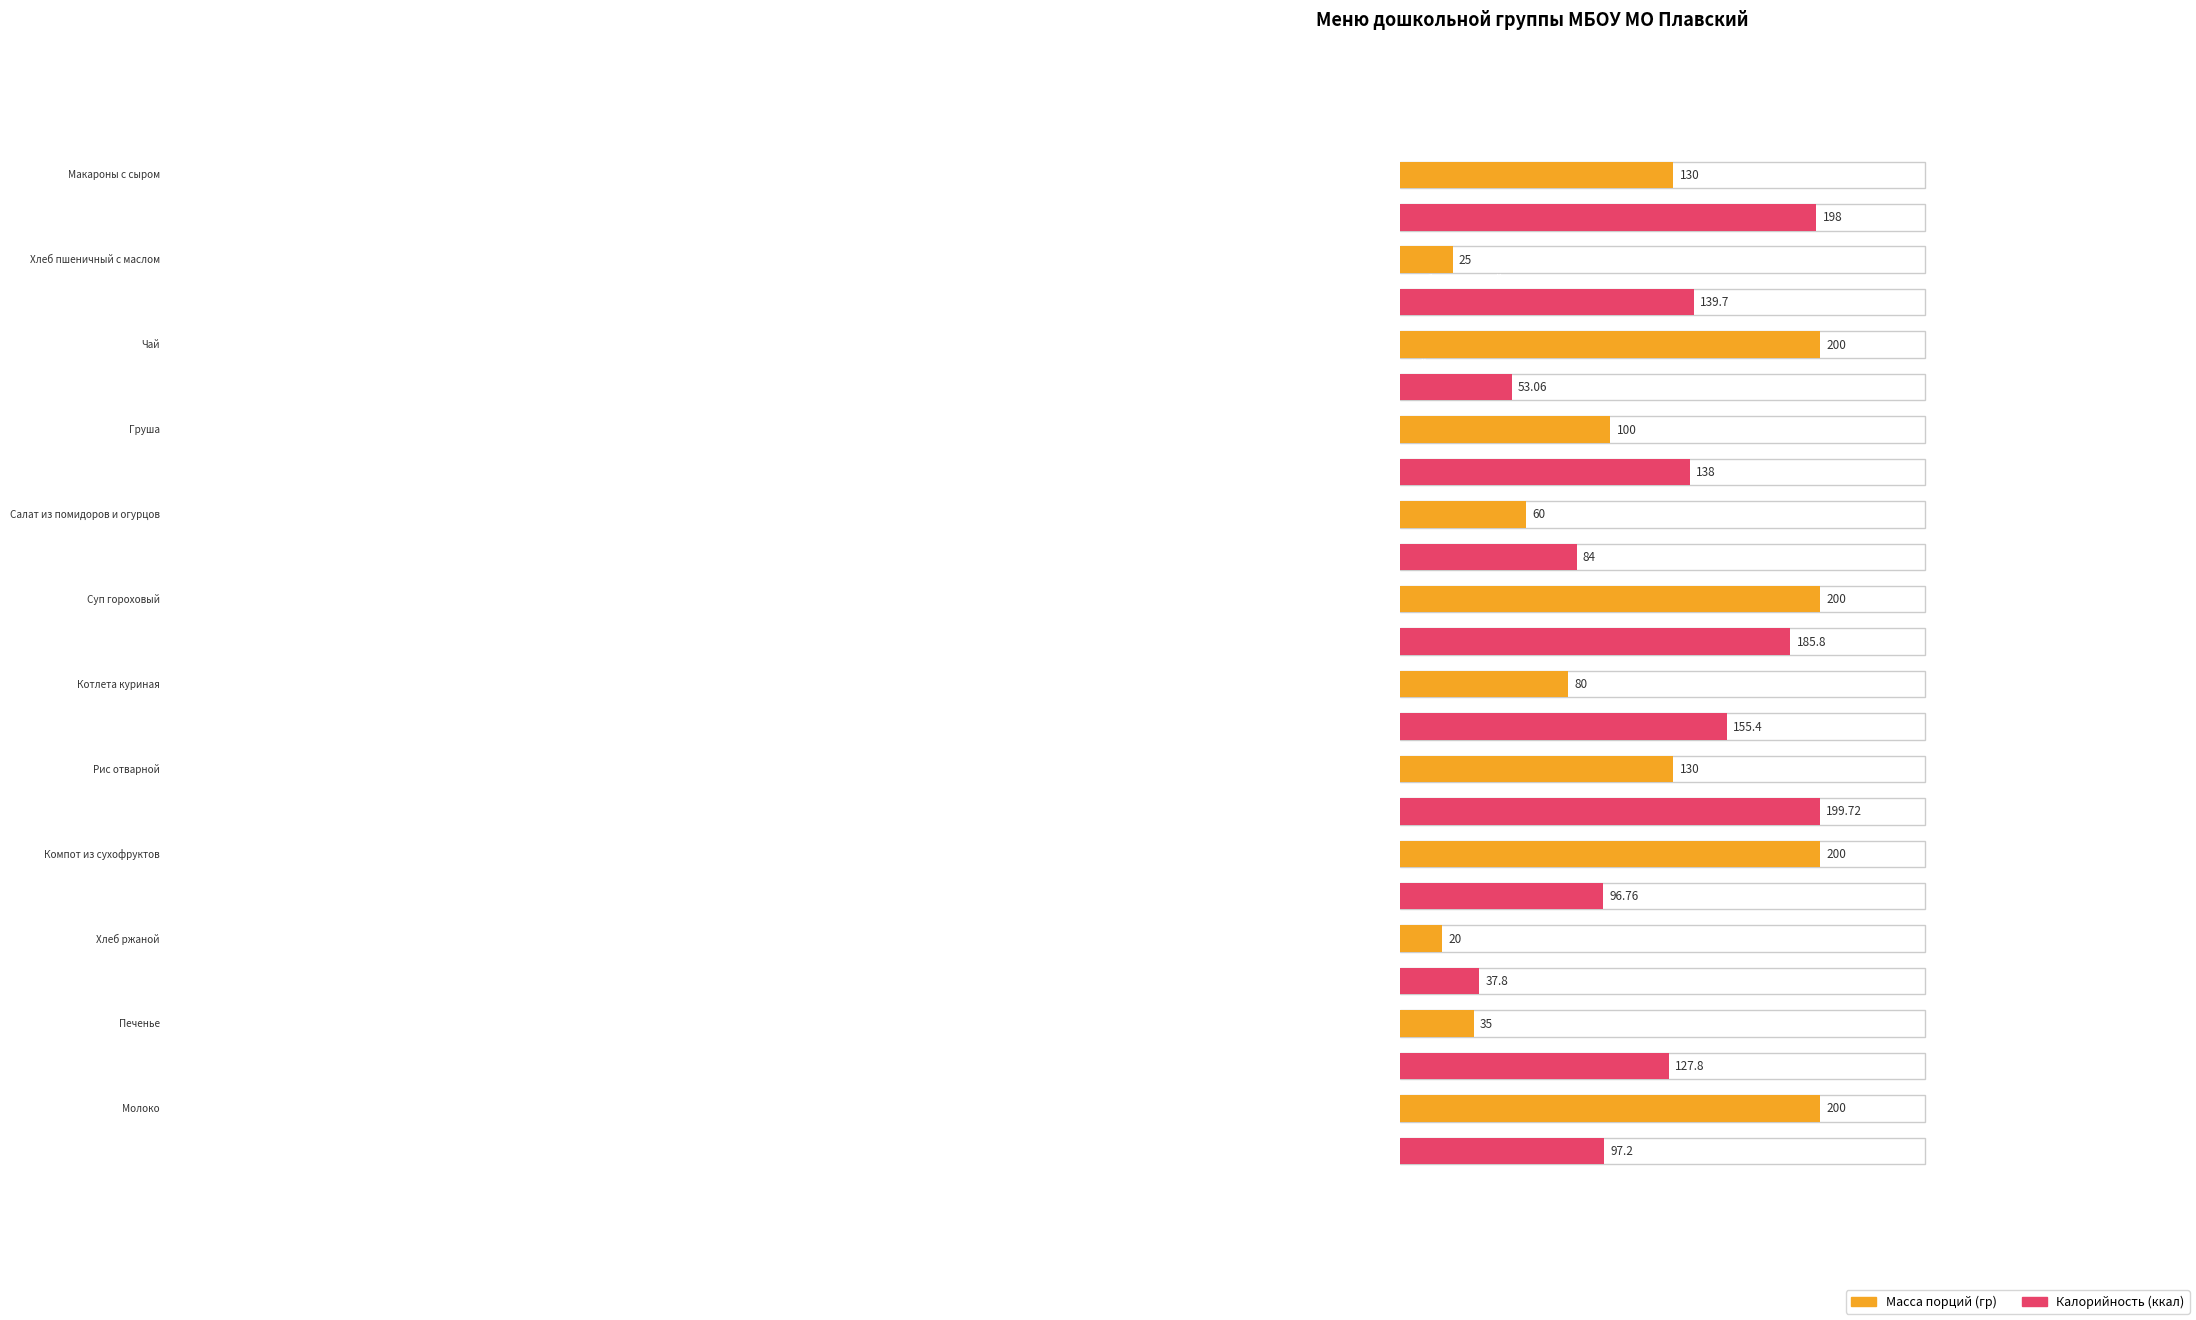

True or false: Калорийность (ккал) has a value of 84.0 at Салат из помидоров и огурцов.

True